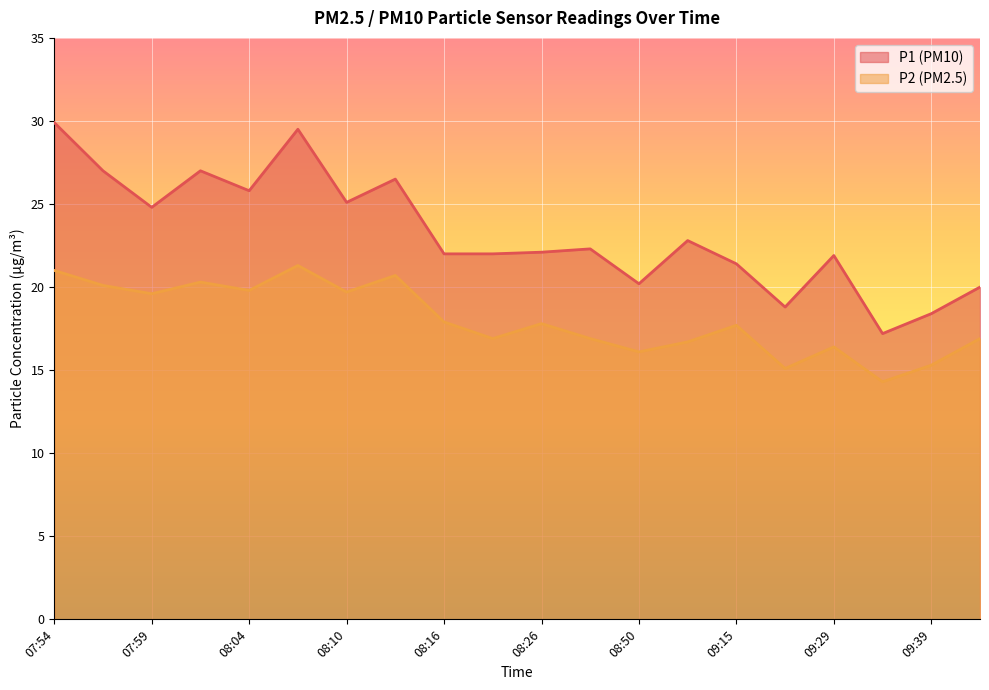

What is the sum of all P2 values?

360.5